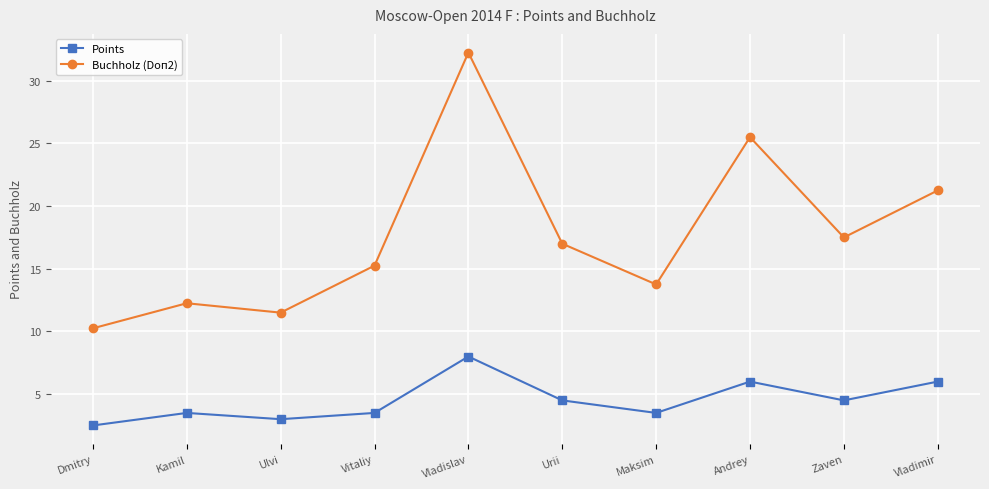

At which label does Buchholz (Doп2) first exceed 17?

Vladislav